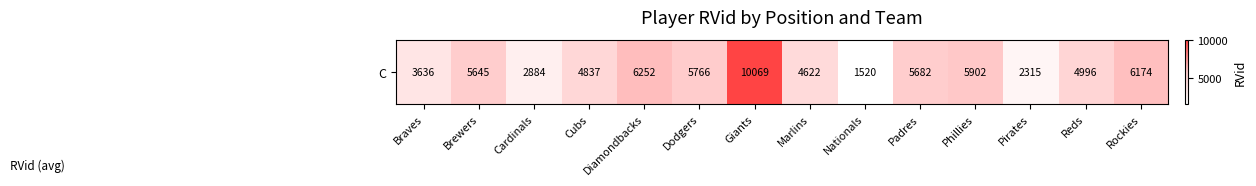

What is the greatest value displayed?

10069